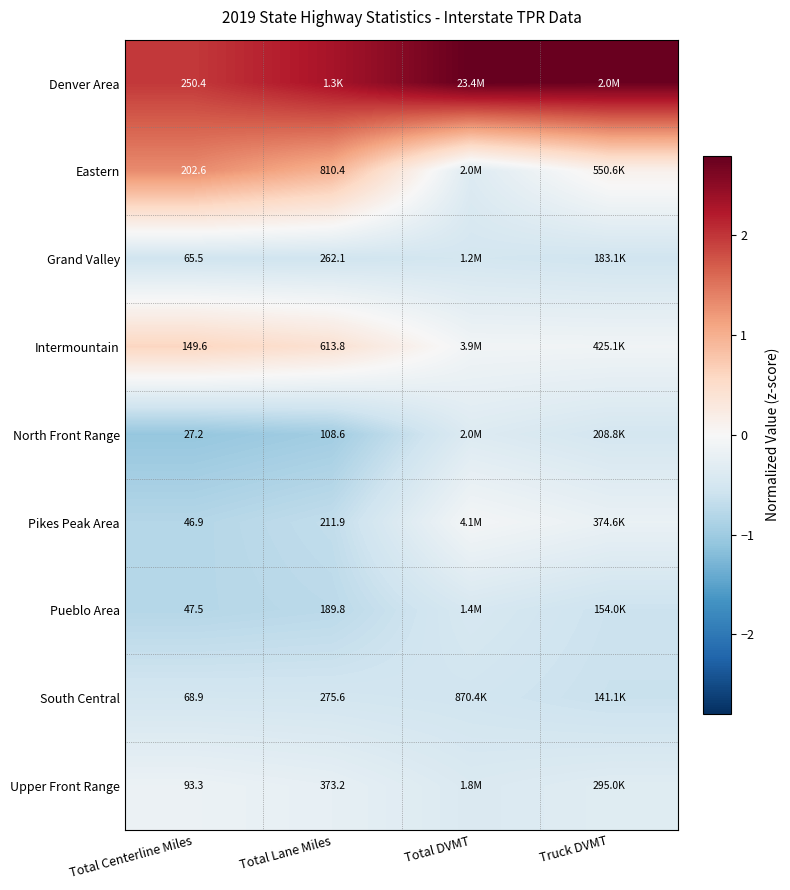

At Total Centerline Miles, list the series in order from largest to smallest.

Denver Area, Eastern, Intermountain, Upper Front Range, South Central, Grand Valley, Pueblo Area, Pikes Peak Area, North Front Range